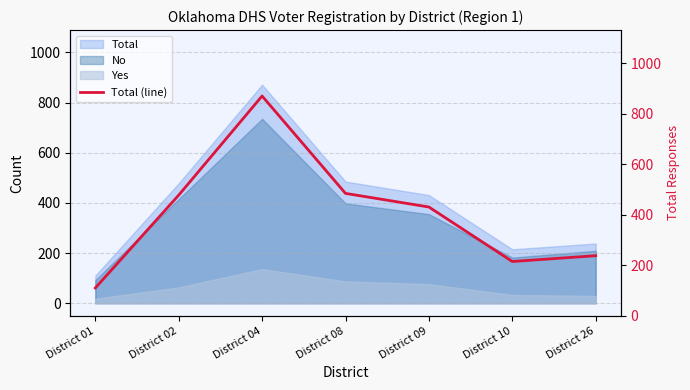

Reading left to right, what are all the values shown in this chart?

110	478	871	485	431	215	238